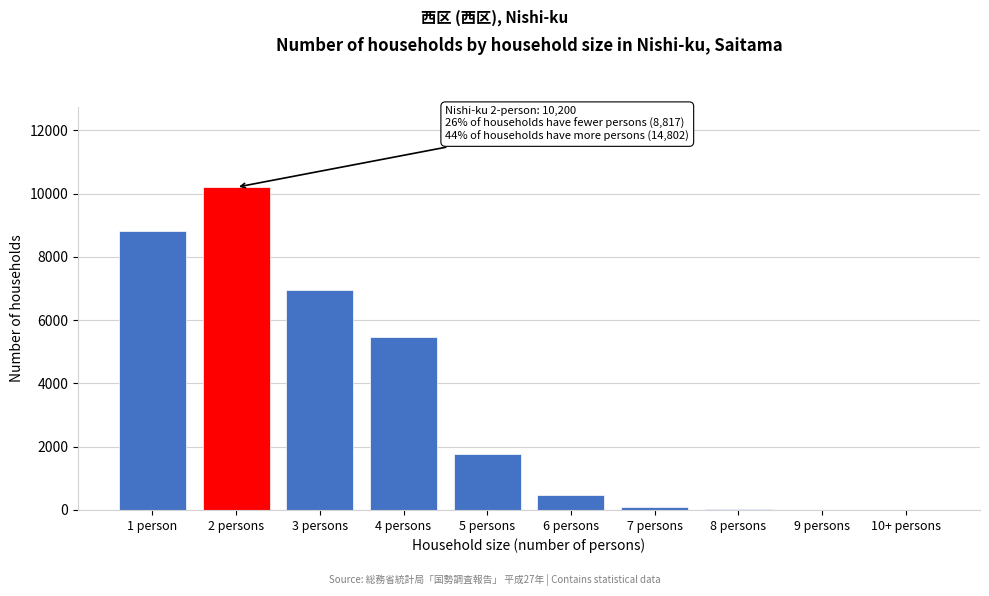

What is the maximum value shown in the chart?

10200